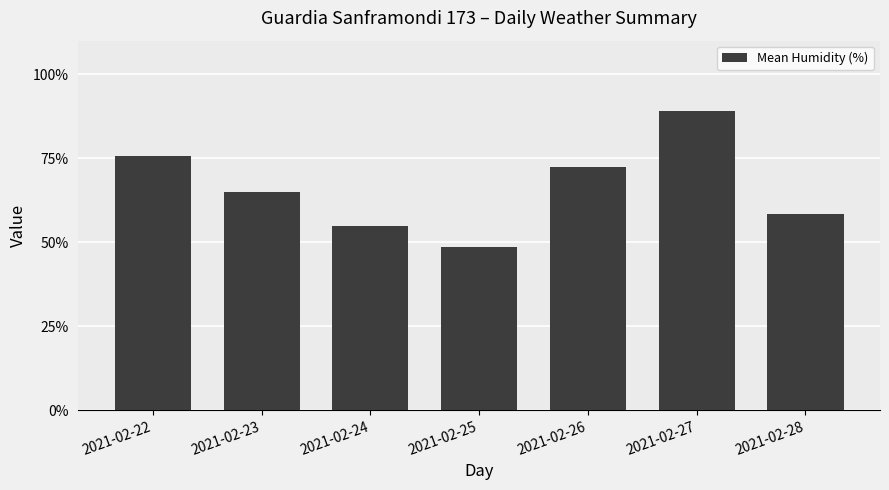

Where does the data first go above 64?

2021-02-22